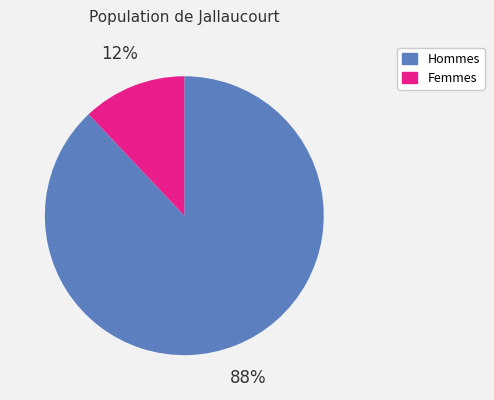

Count the number of slices in the pie.

2